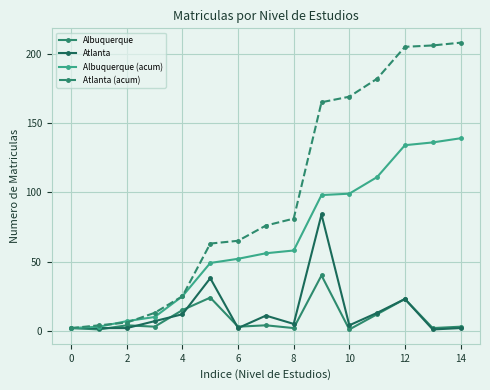

What is the average value of the Atlanta (acum) series?

98